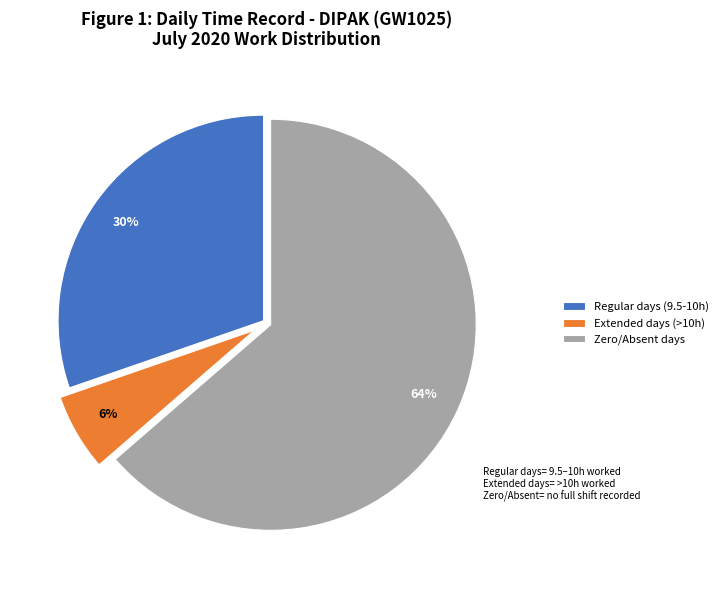

To the nearest percent, what is the average slice percentage?

33%